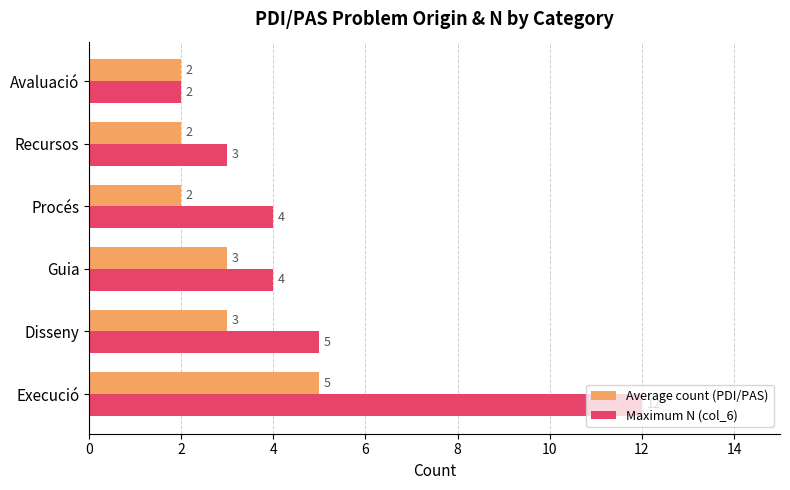

True or false: Maximum N (col_6) has a value of 2 at Guia.

False